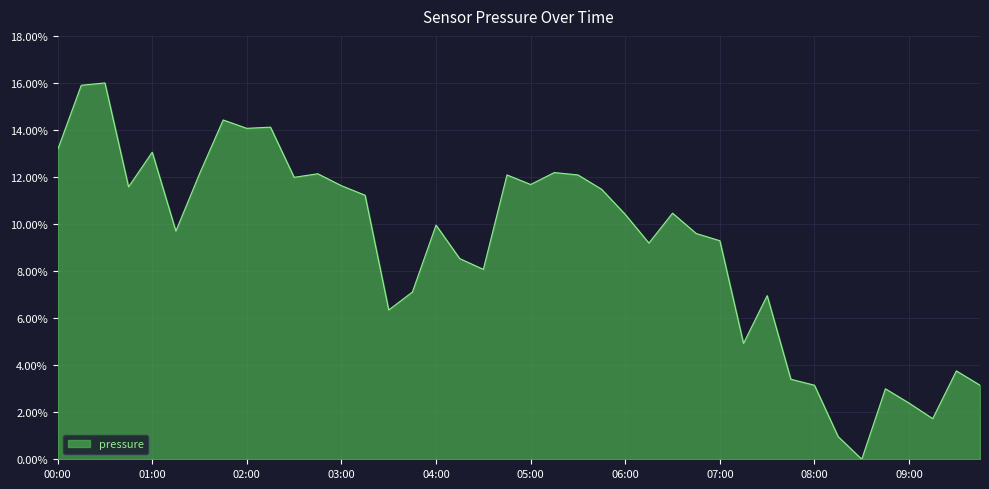

List the labels in order of value, largest first.

00:30, 00:15, 01:45, 02:15, 02:00, 00:00, 01:00, 05:15, 01:30, 02:45, 04:45, 05:30, 02:30, 05:00, 03:00, 00:45, 05:45, 03:15, 06:30, 06:00, 04:00, 01:15, 06:45, 07:00, 06:15, 04:15, 04:30, 03:45, 07:30, 03:30, 07:15, 09:30, 07:45, 08:00, 09:45, 08:45, 09:00, 09:15, 08:15, 08:30